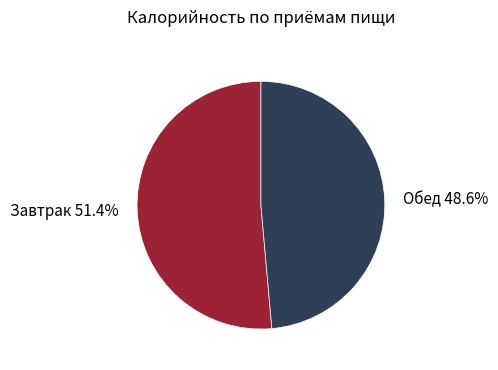

What is the smallest slice in the pie chart?

Обед